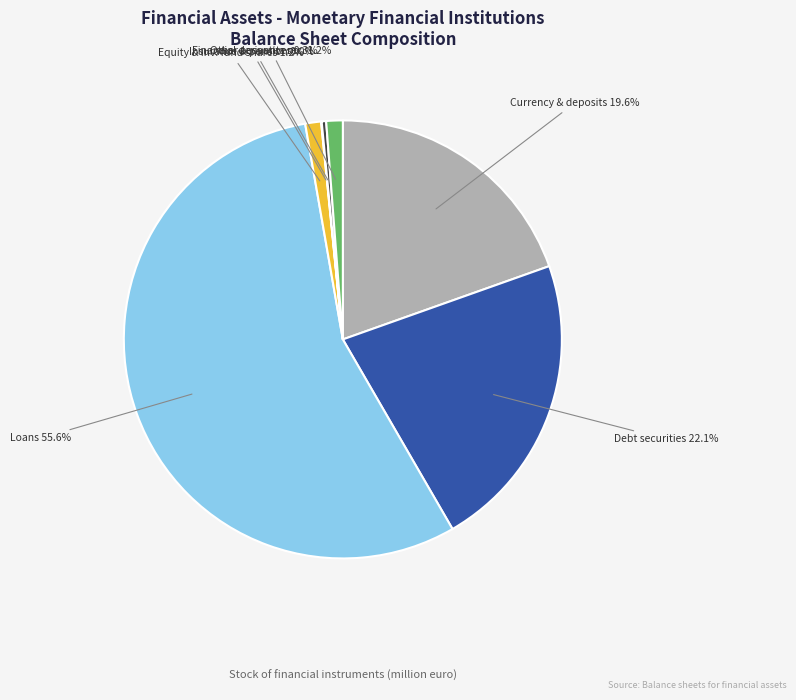

What is the largest slice in the pie chart?

Loans